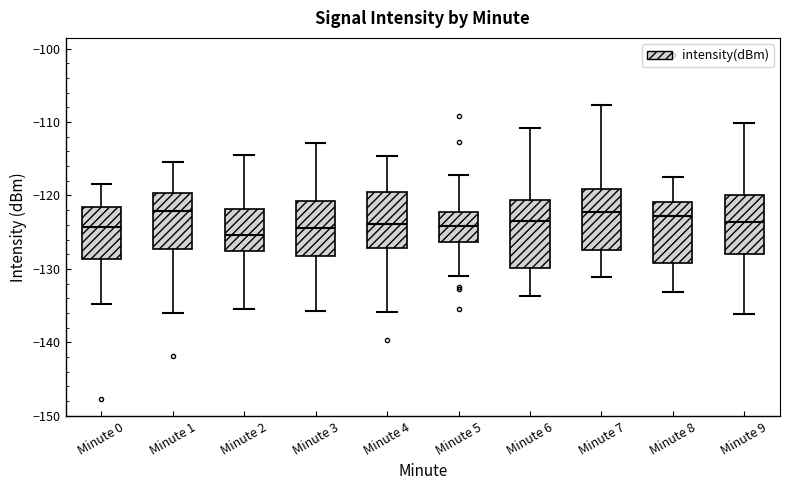

Reading left to right, read every box against the y-axis: the position of its median line, the range the box covers, and the ends of its whiskers. The values are not printed on the chart, so give them approximately, as read against the axis.

Minute 0: median -124, box -129 to -122, whiskers -135 to -118
Minute 1: median -122, box -127 to -120, whiskers -136 to -115
Minute 2: median -125, box -128 to -122, whiskers -135 to -115
Minute 3: median -124, box -128 to -121, whiskers -136 to -113
Minute 4: median -124, box -127 to -120, whiskers -136 to -115
Minute 5: median -124, box -126 to -122, whiskers -131 to -117
Minute 6: median -123, box -130 to -121, whiskers -134 to -111
Minute 7: median -122, box -127 to -119, whiskers -131 to -108
Minute 8: median -123, box -129 to -121, whiskers -133 to -118
Minute 9: median -124, box -128 to -120, whiskers -136 to -110